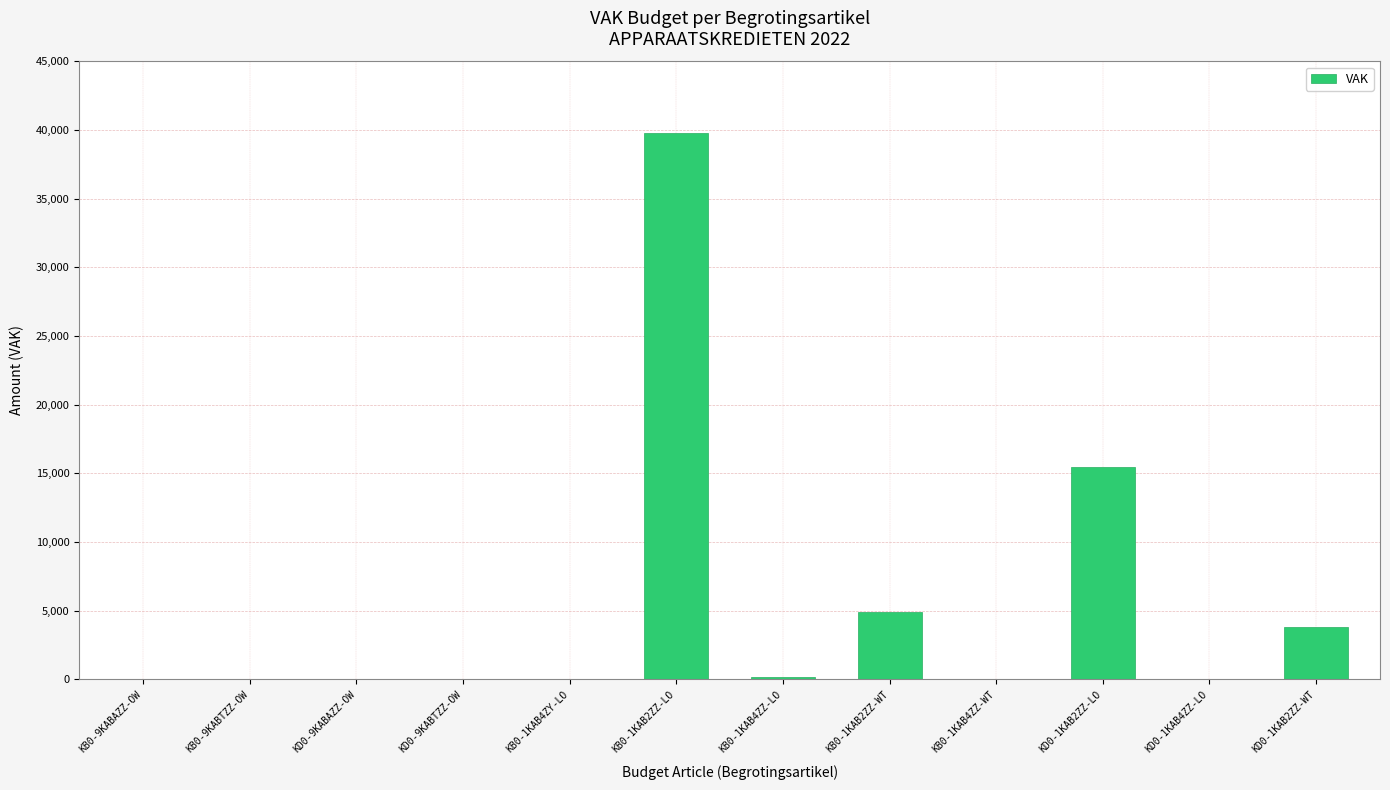

Which label corresponds to the largest value in the chart?

KB0-1KAB2ZZ-LO